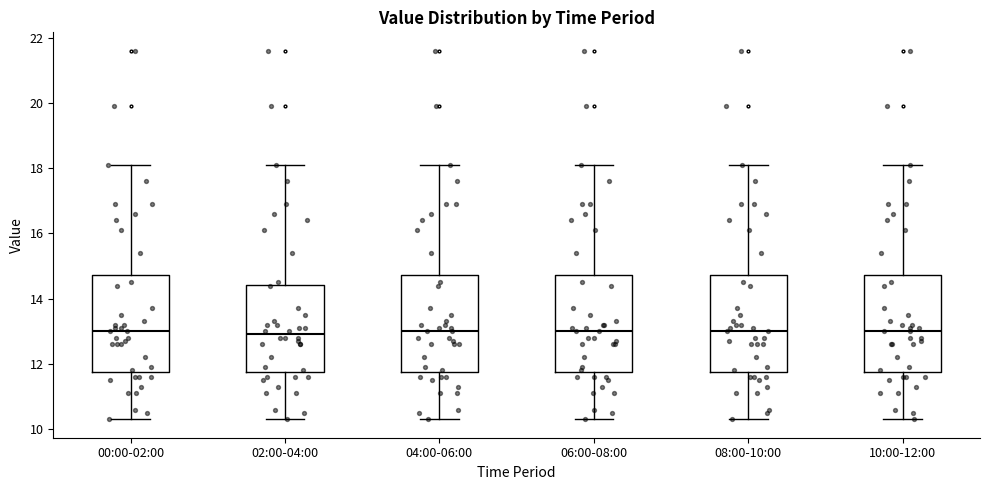

Where does the median line of the box for 04:00-06:00 sit on the y-axis? The values are not printed on the chart, so give them approximately, as read against the axis.

13.0